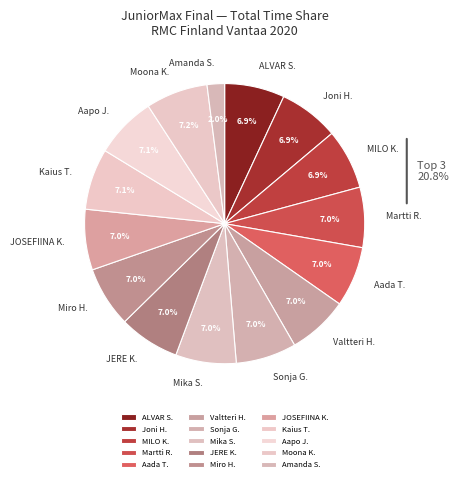

Which slice is the smallest?

Amanda S.